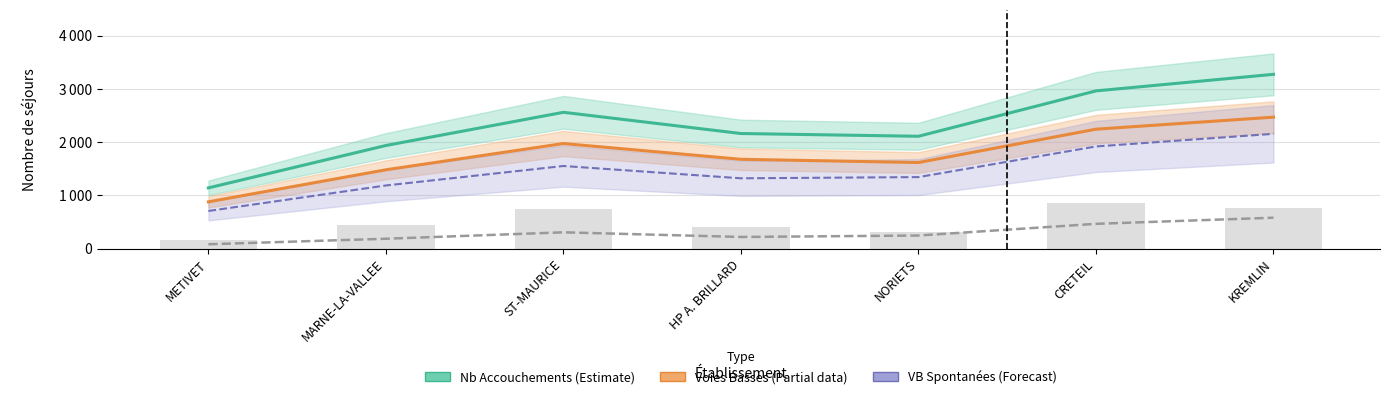

List the labels in order of VB Spontanées (Forecast) value, smallest first.

METIVET, MARNE-LA-VALLEE, HP A. BRILLARD, NORIETS, ST-MAURICE, CRETEIL, KREMLIN